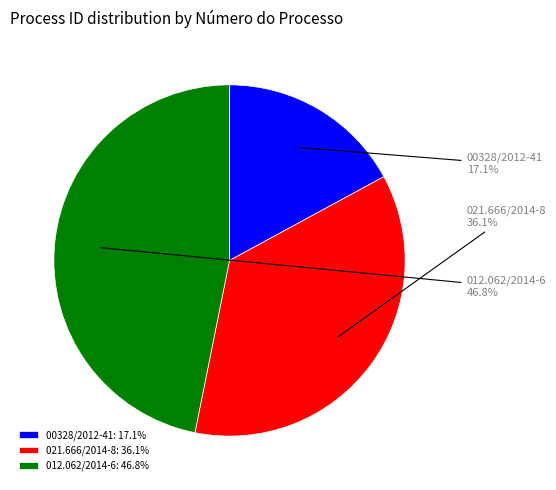

Is there a majority slice in this chart?

No